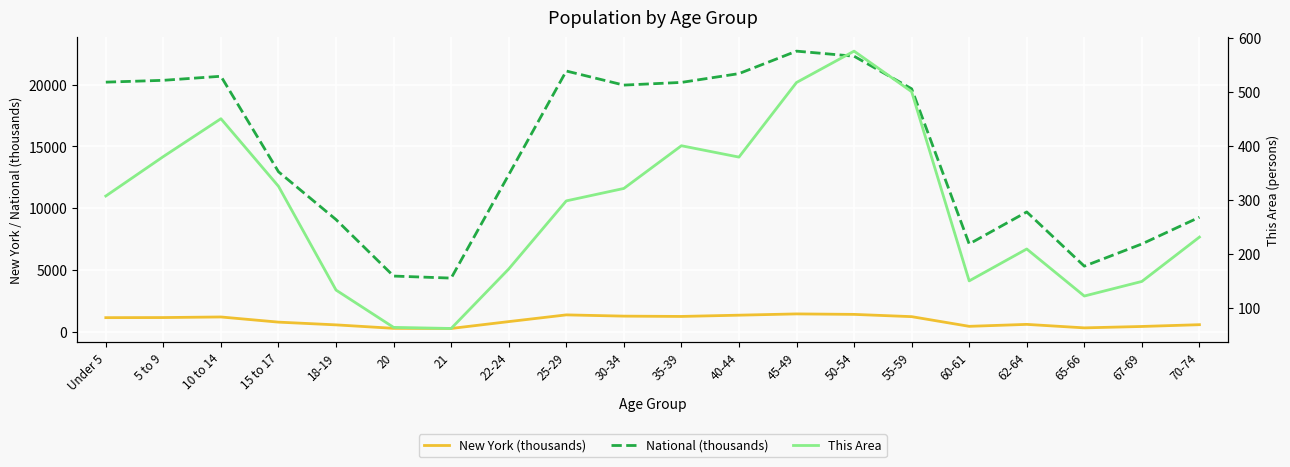

At which category does New York (thousands) reach its first local peak?

10 to 14